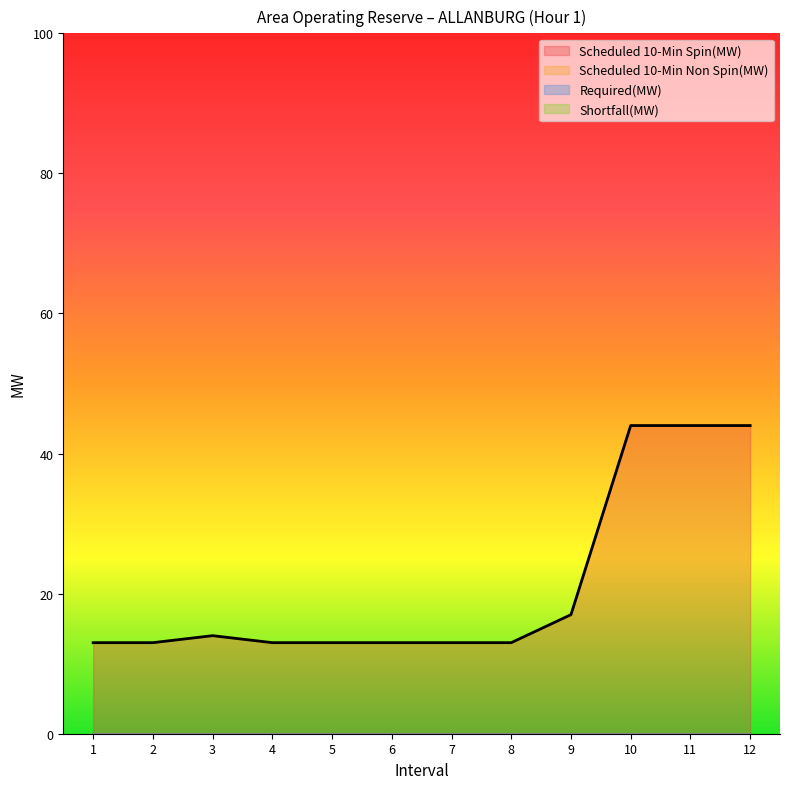

What is the difference between the maximum and minimum values in the Scheduled 10-Min Spin(MW) series?

31